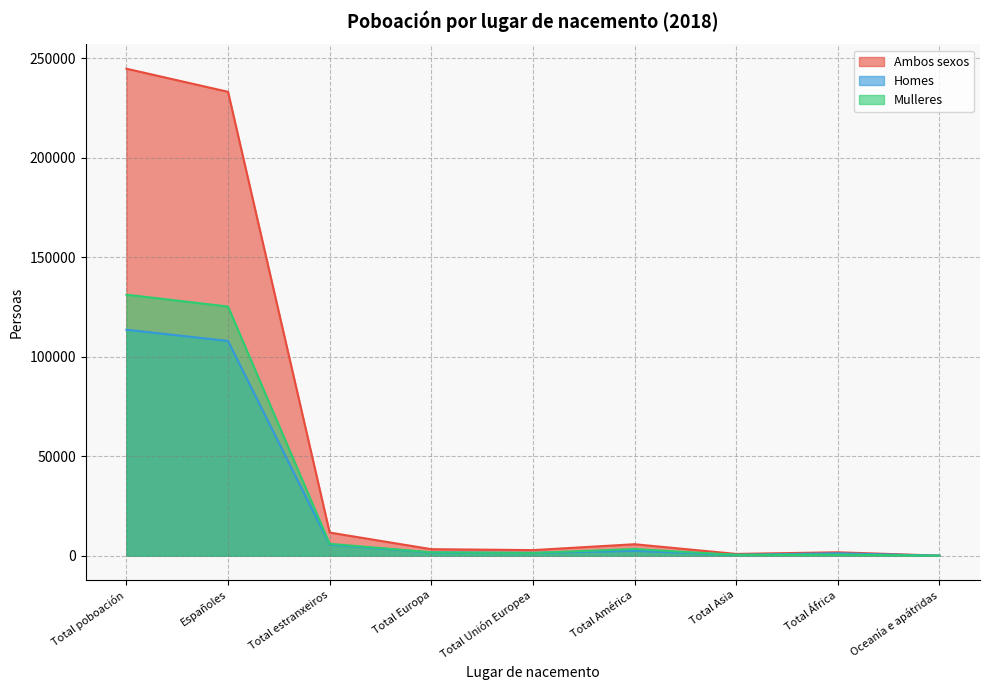

Does the chart display data point markers on the line(s)?

No